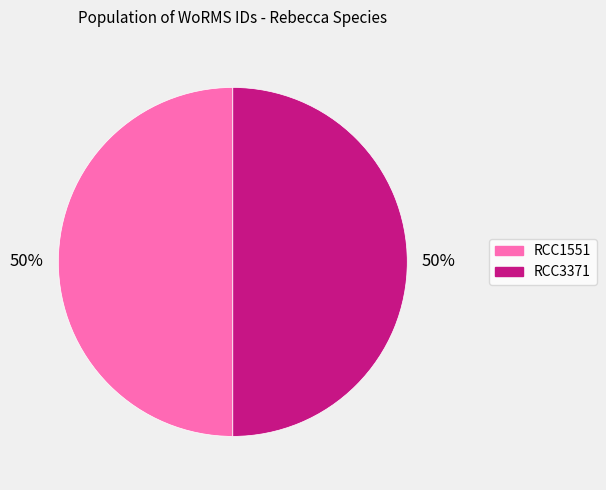

Approximately how many times larger is the value at RCC1551 compared to RCC3371?

1.0